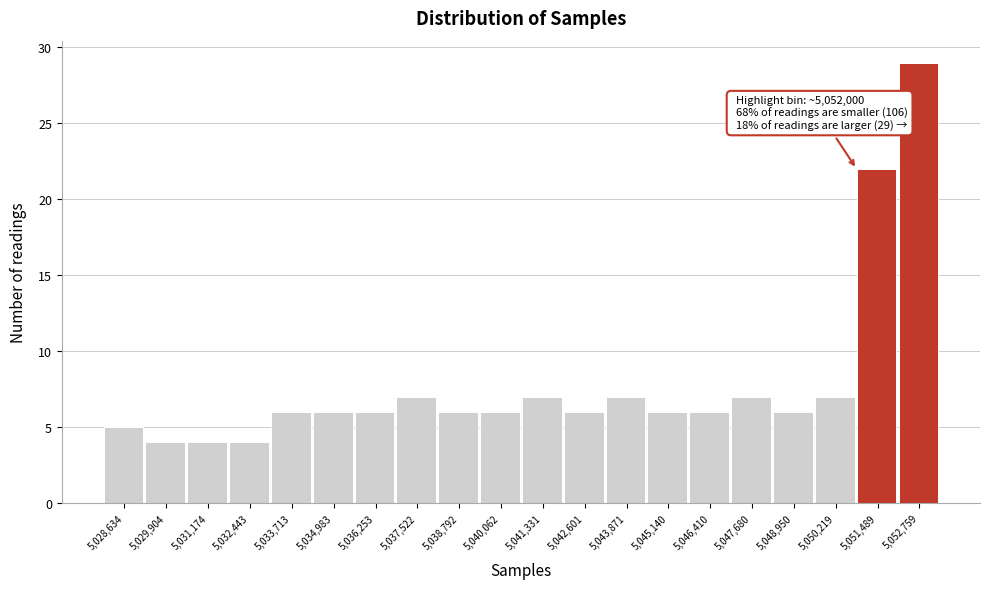

Over which range of the x-axis is the bar tallest?

5052200 to 5053400